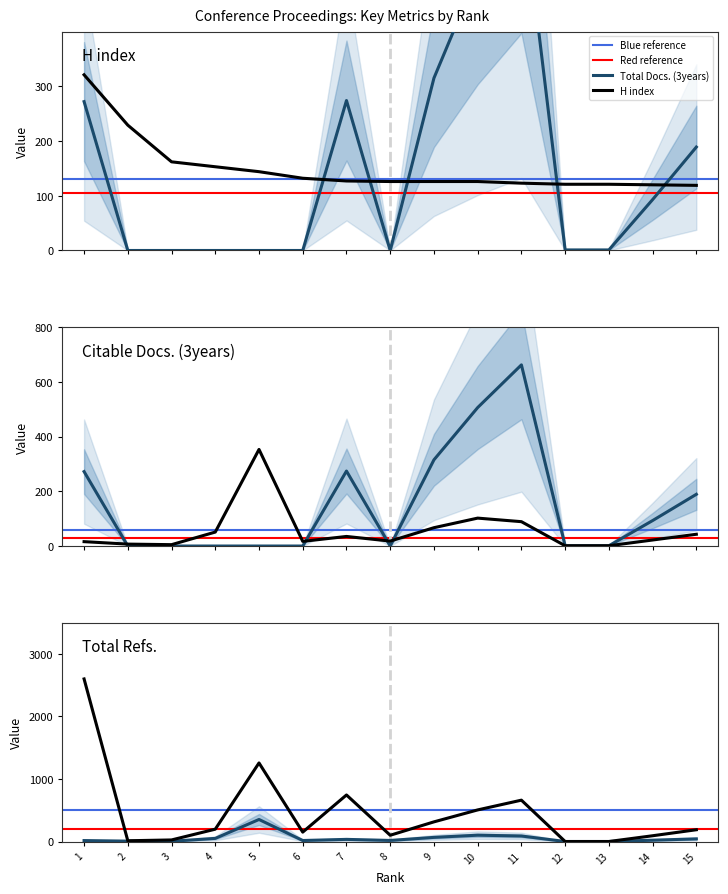

At which category does Citable Docs. (3years) reach its first local valley?

3